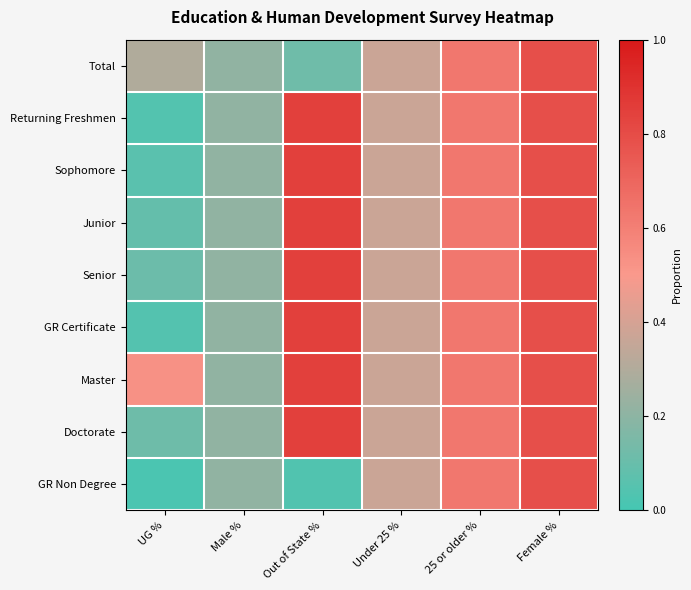

Reading left to right, extract all data points from this chart.

Total: UG %=0.3	Male %=0.2	Out of State %=0.1	Under 25 %=0.4	25 or older %=0.6	Female %=0.8
Returning Freshmen: UG %=0.0	Male %=0.2	Out of State %=0.8	Under 25 %=0.4	25 or older %=0.6	Female %=0.8
Sophomore: UG %=0.1	Male %=0.2	Out of State %=0.8	Under 25 %=0.4	25 or older %=0.6	Female %=0.8
Junior: UG %=0.1	Male %=0.2	Out of State %=0.8	Under 25 %=0.4	25 or older %=0.6	Female %=0.8
Senior: UG %=0.1	Male %=0.2	Out of State %=0.8	Under 25 %=0.4	25 or older %=0.6	Female %=0.8
GR Certificate: UG %=0.0	Male %=0.2	Out of State %=0.8	Under 25 %=0.4	25 or older %=0.6	Female %=0.8
Master: UG %=0.5	Male %=0.2	Out of State %=0.8	Under 25 %=0.4	25 or older %=0.6	Female %=0.8
Doctorate: UG %=0.1	Male %=0.2	Out of State %=0.8	Under 25 %=0.4	25 or older %=0.6	Female %=0.8
GR Non Degree: UG %=0.0	Male %=0.2	Out of State %=0.0	Under 25 %=0.4	25 or older %=0.6	Female %=0.8